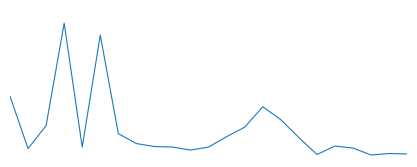

Is this an area chart (filled region under the line)?

No